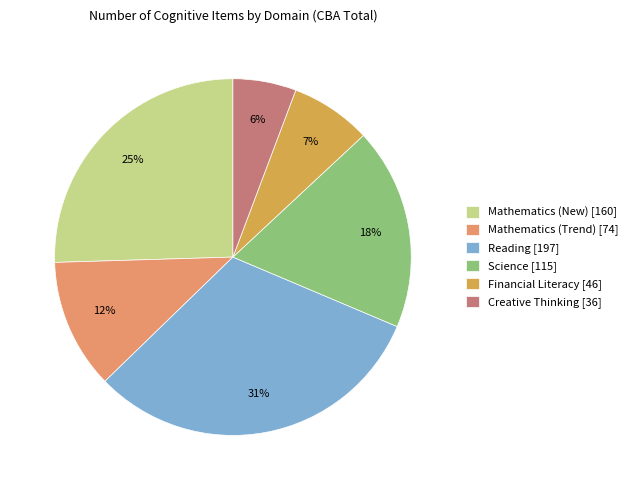

Does Mathematics (Trend) account for over 50% of the chart?

No